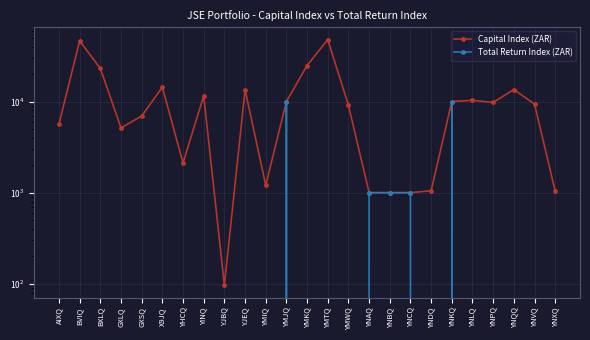

Where is the first local maximum for Capital Index (ZAR)?

BVIQ